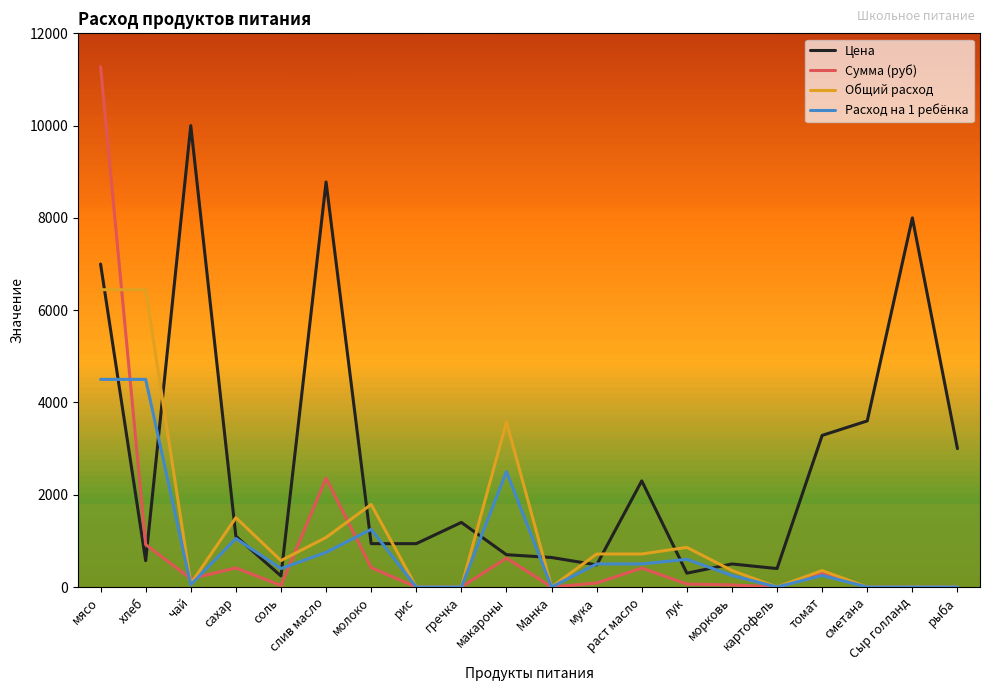

Is the value of Общий расход at гречка greater than the value of Сумма (руб) at хлеб?

No